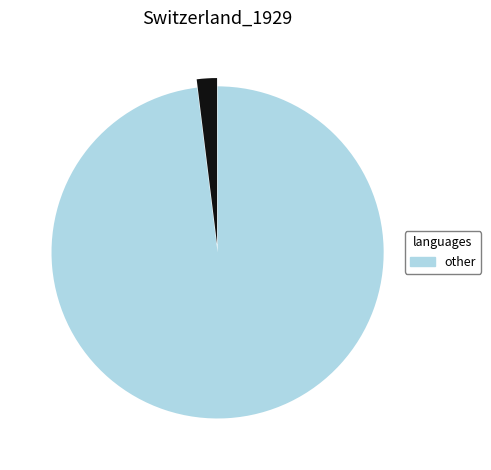

Is there a majority slice in this chart?

Yes